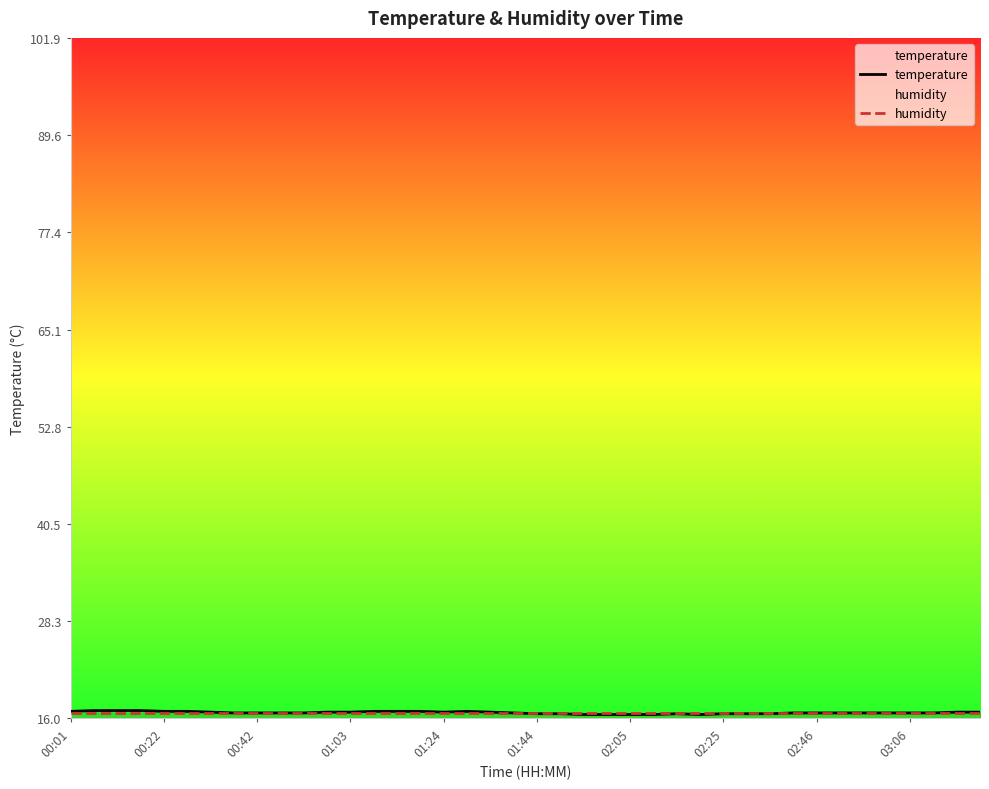

How many interior local peaks does the temperature series have?

2